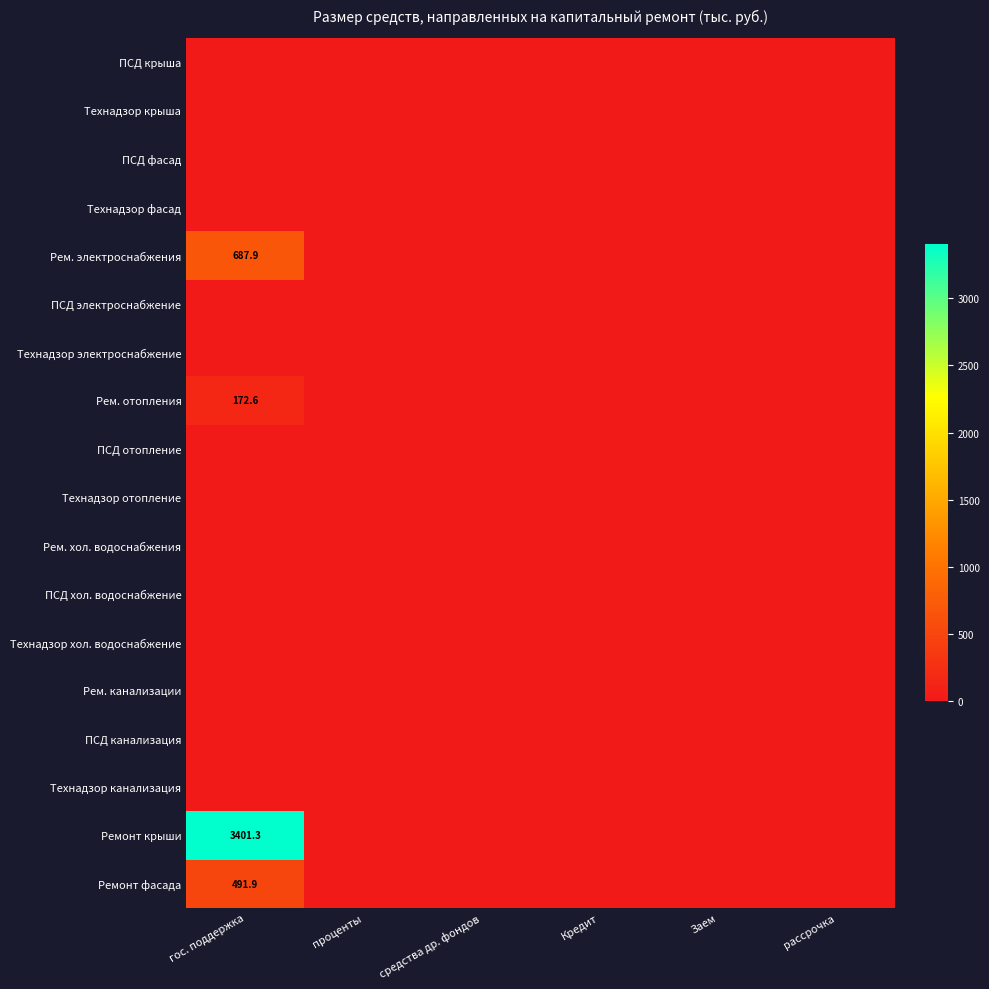

What is the difference between the maximum and minimum values in the Рем. отопления series?

172.6